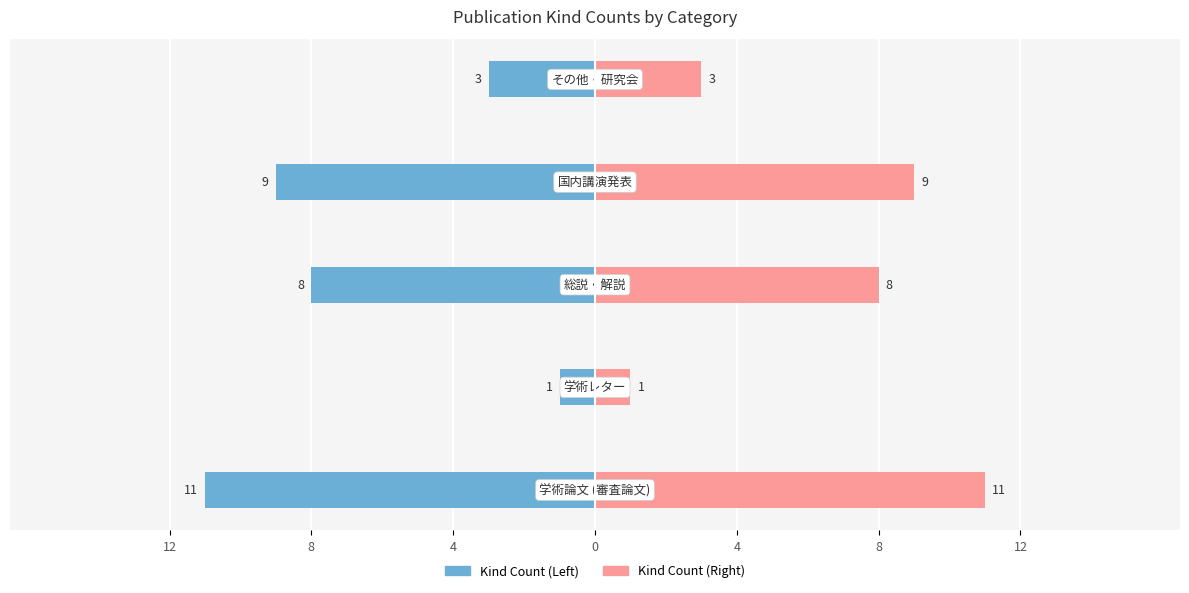

How many bars are there in total?

10